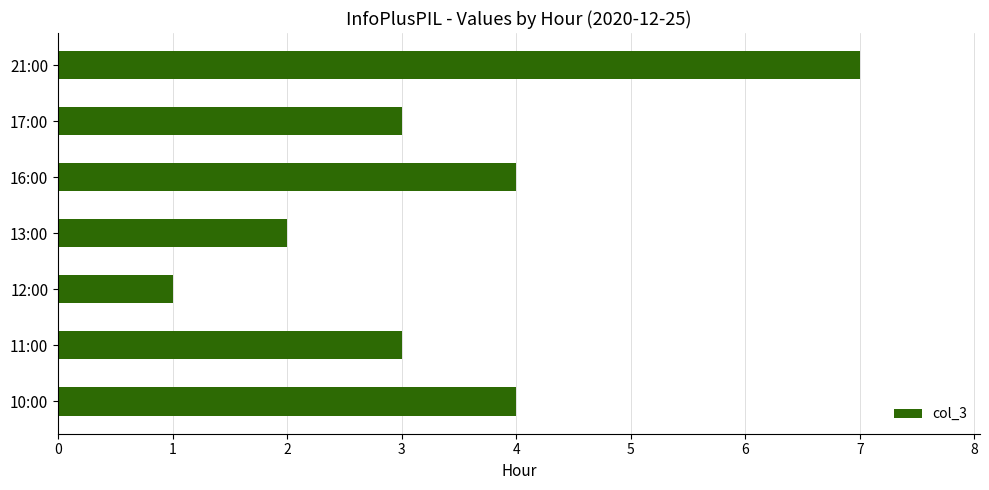

Approximately how many times larger is the value at 12:00 compared to 11:00?

0.3